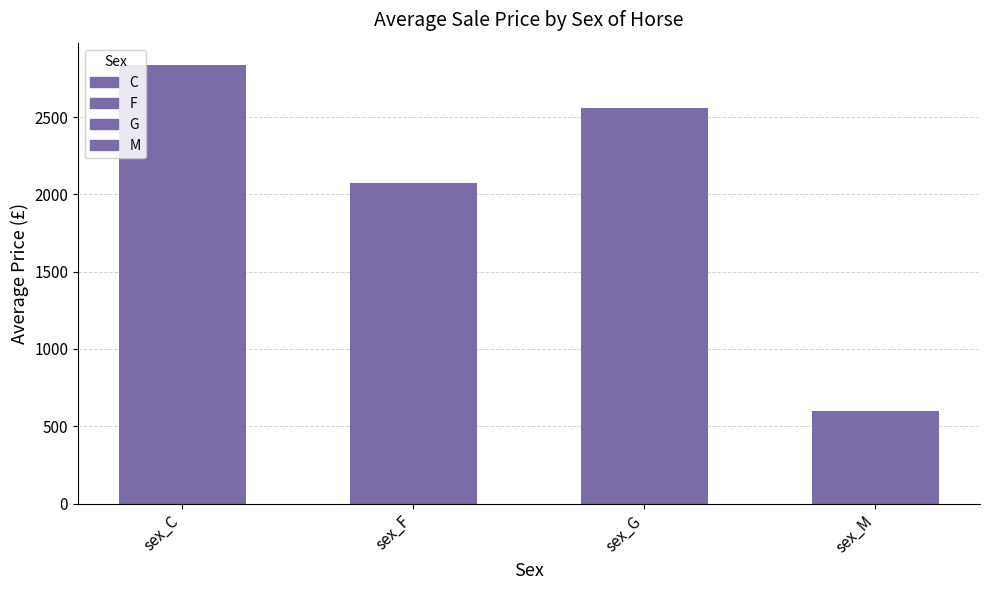

Reading right to left, transcribe all the data shown in this chart.

sex_M=600	sex_G=2562	sex_F=2071	sex_C=2840